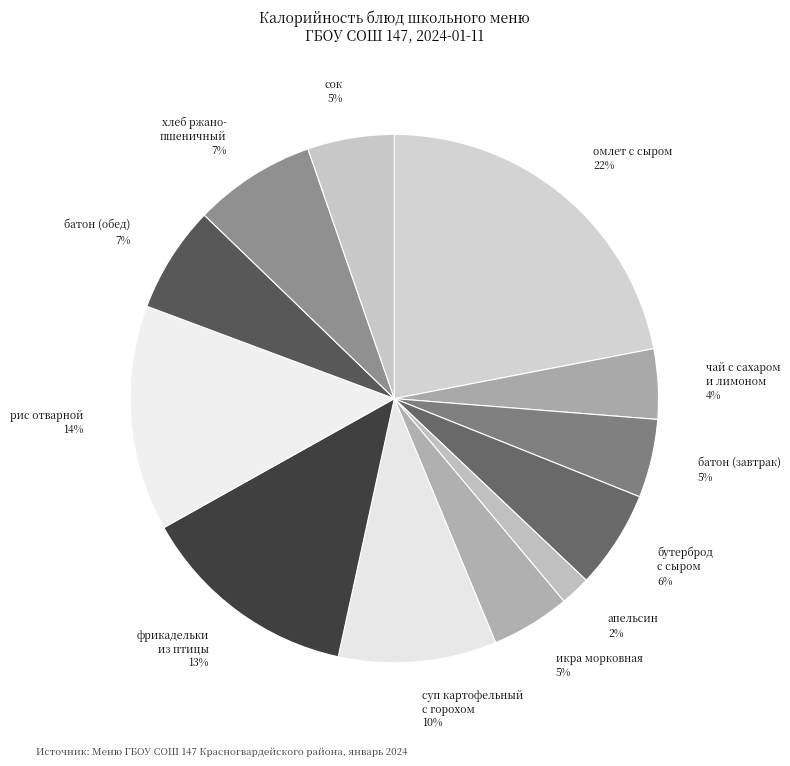

Which category has the biggest portion of the pie?

омлет с сыром